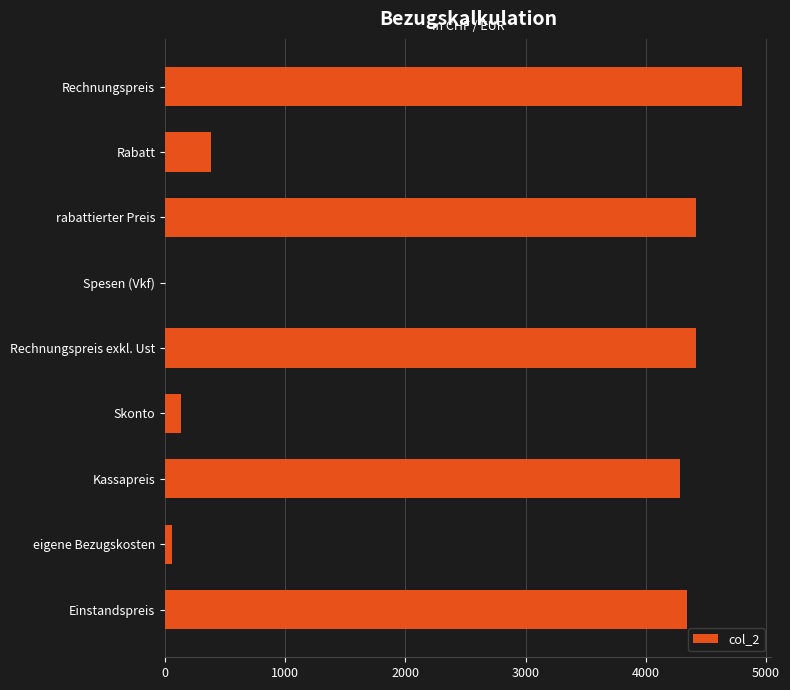

What is the sum of all values?

22838.1